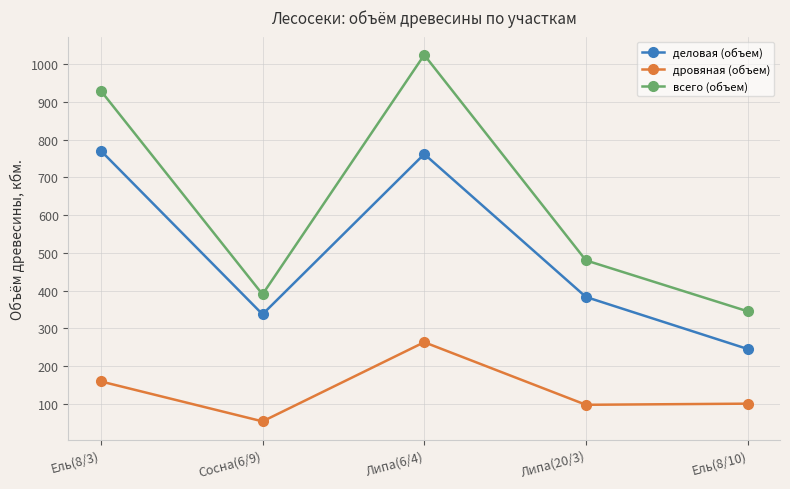

What is the lowest value of the всего (объем) series?

345